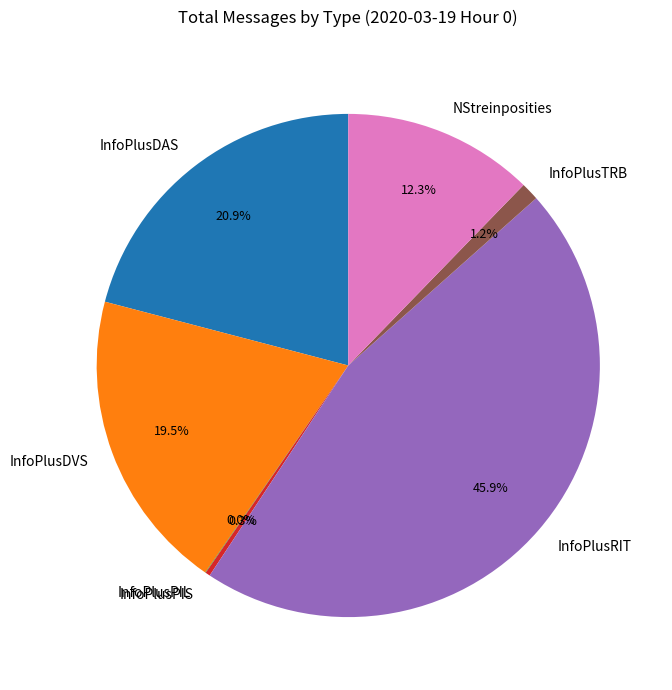

Do InfoPlusTRB and InfoPlusDAS together represent more than half of the pie?

No